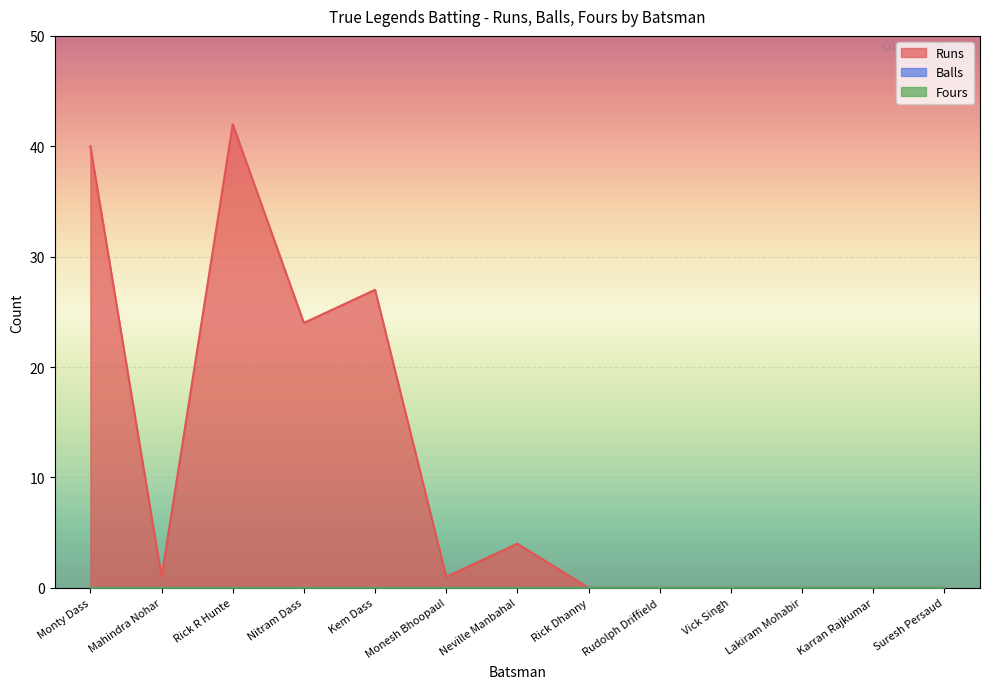

Reading left to right, list all the values displayed in this chart.

Runs: 40	1	42	24	27	1	4	0	0	0	0	0	0
Balls: 0	0	0	0	0	0	0	0	0	0	0	0	0
Fours: 0	0	0	0	0	0	0	0	0	0	0	0	0